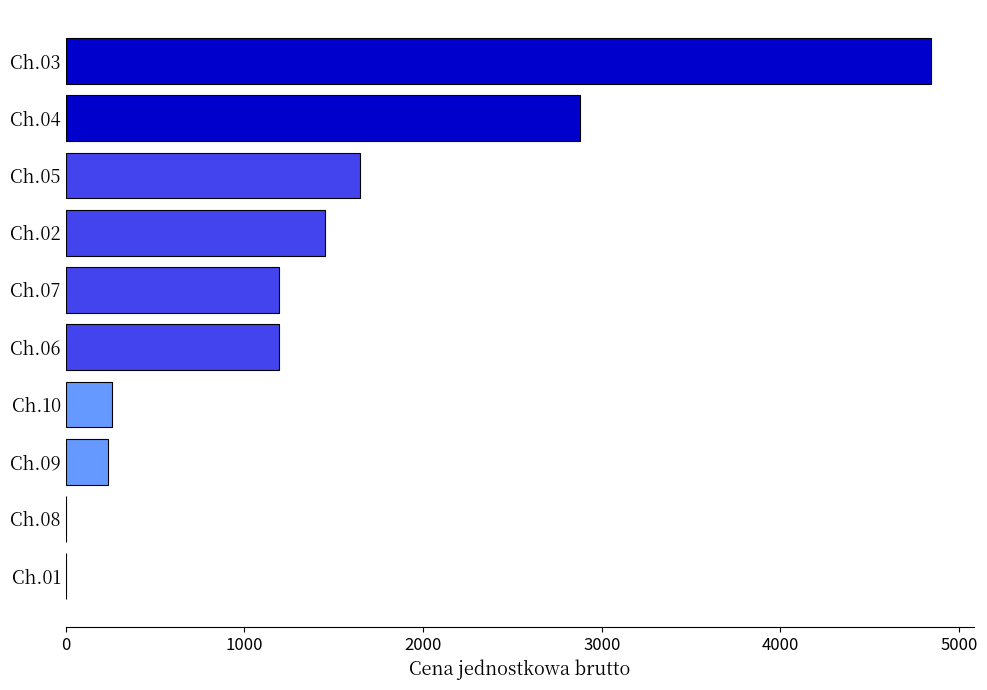

How many distinct data groups are displayed?

1